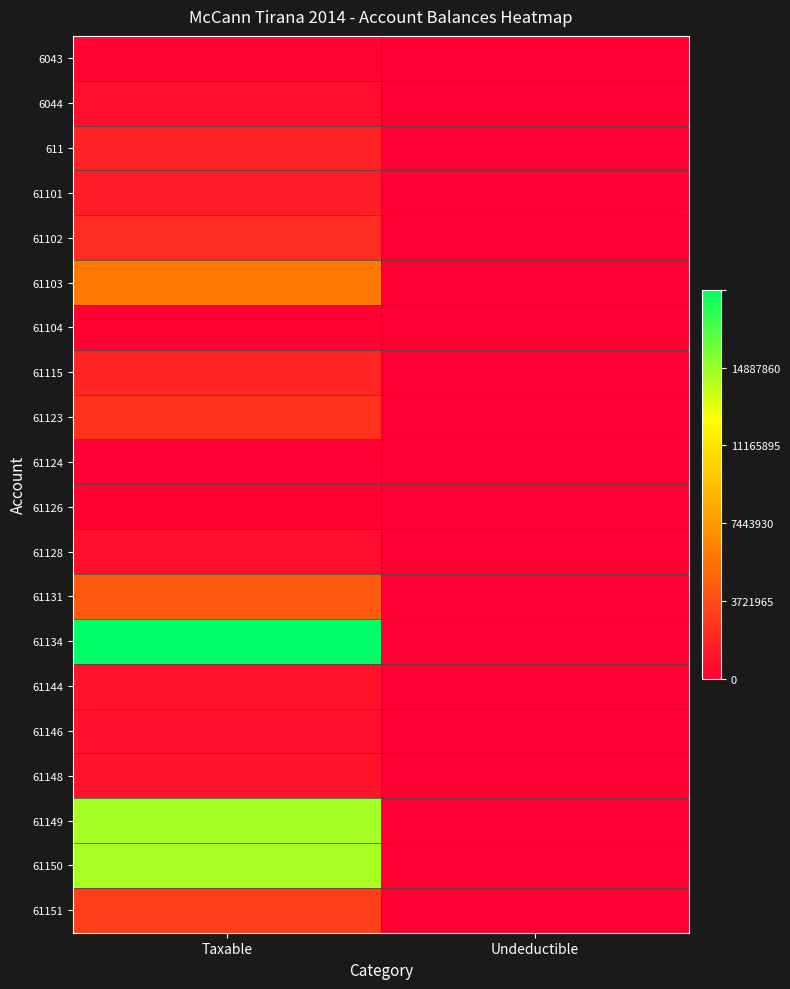

Reading left to right, transcribe all the data shown in this chart.

6043: Taxable=0.0	Undeductible=0.0
6044: Taxable=0.0	Undeductible=0.0
611: Taxable=0.1	Undeductible=0.0
61101: Taxable=0.1	Undeductible=0.0
61102: Taxable=0.1	Undeductible=0.0
61103: Taxable=0.3	Undeductible=0.0
61104: Taxable=0.0	Undeductible=0.0
61115: Taxable=0.1	Undeductible=0.0
61123: Taxable=0.1	Undeductible=0.0
61124: Taxable=0.0	Undeductible=0.0
61126: Taxable=0.0	Undeductible=0.0
61128: Taxable=0.0	Undeductible=0.0
61131: Taxable=0.2	Undeductible=0.0
61134: Taxable=1.0	Undeductible=0.0
61144: Taxable=0.1	Undeductible=0.0
61146: Taxable=0.0	Undeductible=0.0
61148: Taxable=0.1	Undeductible=0.0
61149: Taxable=0.8	Undeductible=0.0
61150: Taxable=0.8	Undeductible=0.0
61151: Taxable=0.2	Undeductible=0.0